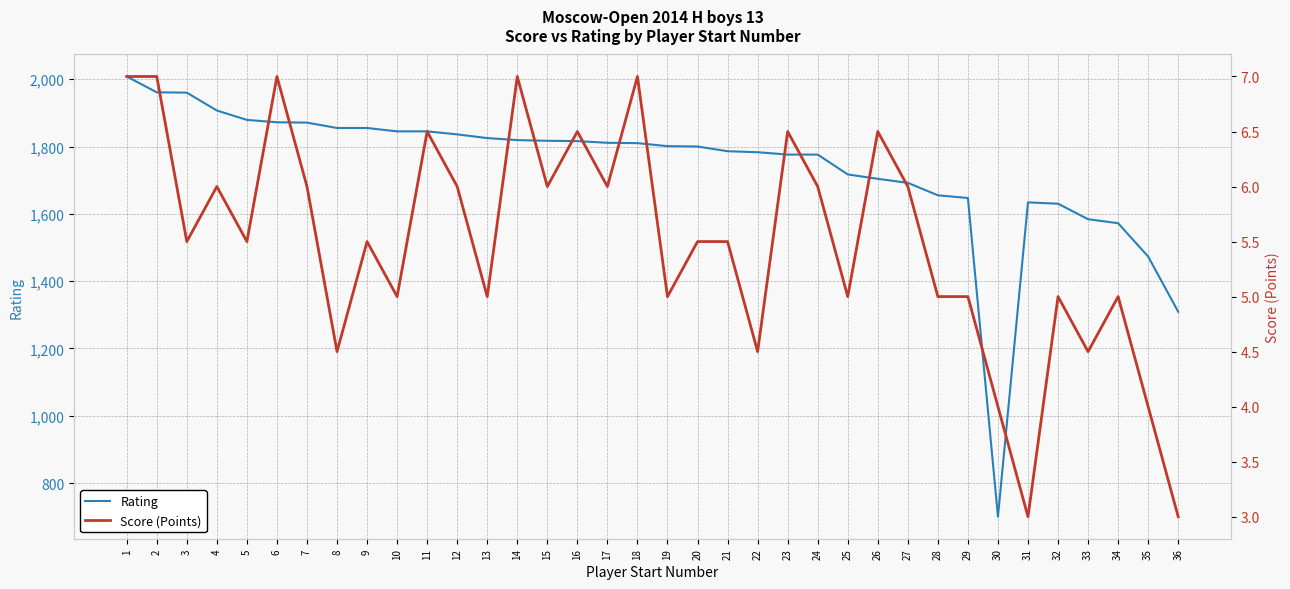

What is the value of the Score (Points) point at the 24th from the left?

6.0